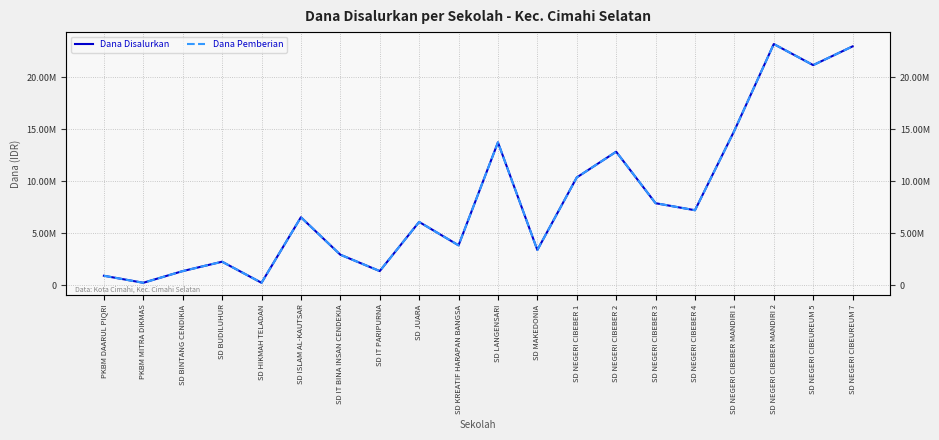

Where does the Dana Pemberian series first go above 6525000?

SD LANGENSARI